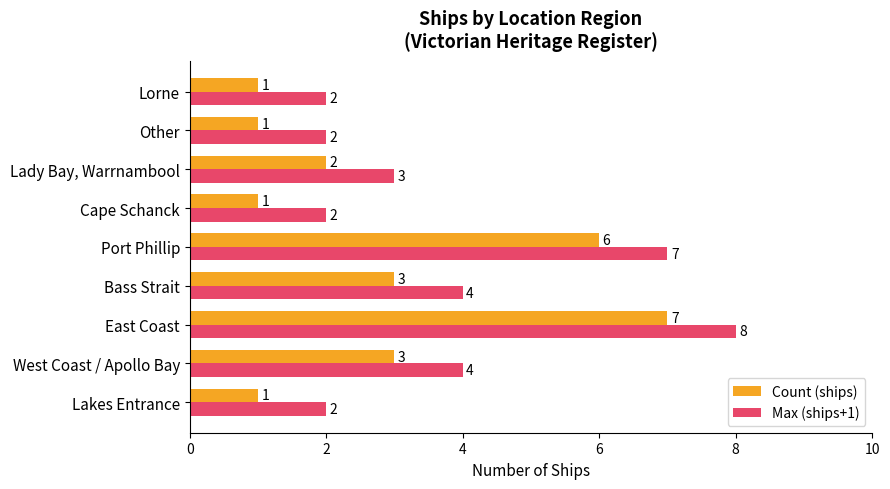

The Max (ships+1) series shows 2 at Other. True or false?

True